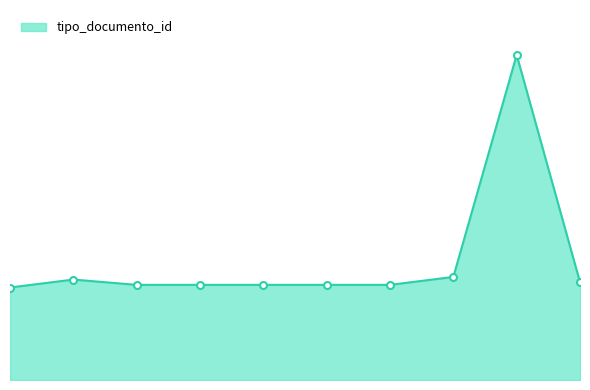

Where is the first local maximum?

2021-07-29 12:43:48